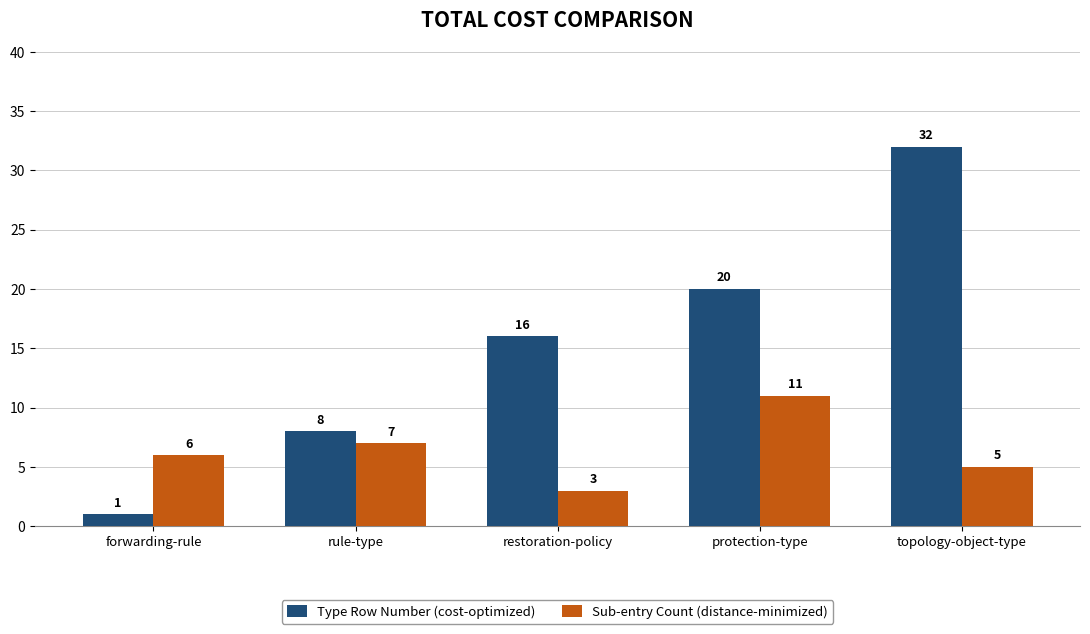

At how many categories does at least one series exceed 10?

3